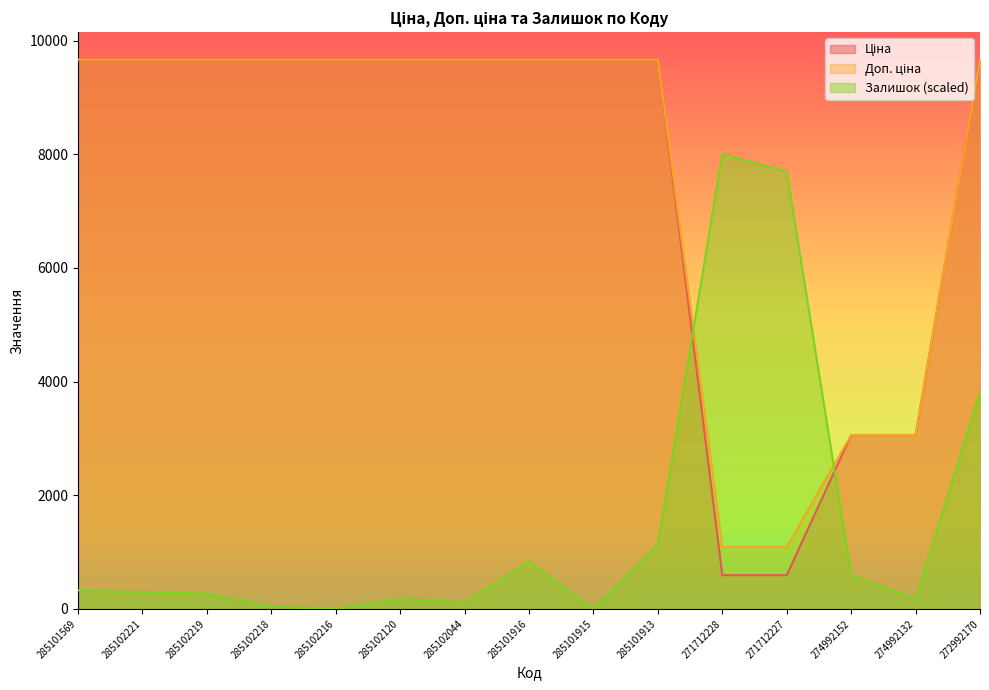

What position from the right is 285101913?

6